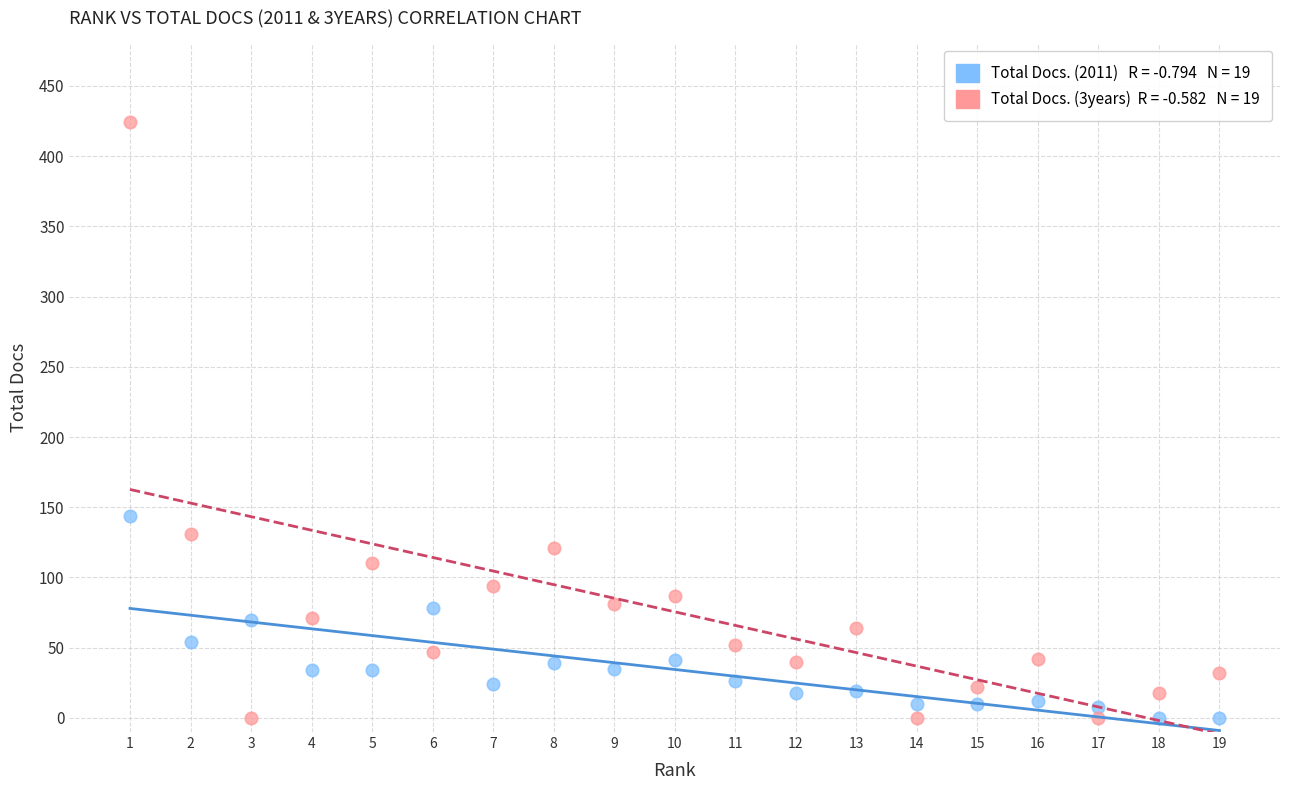

Across all series, what Y value is closest to 212?

144